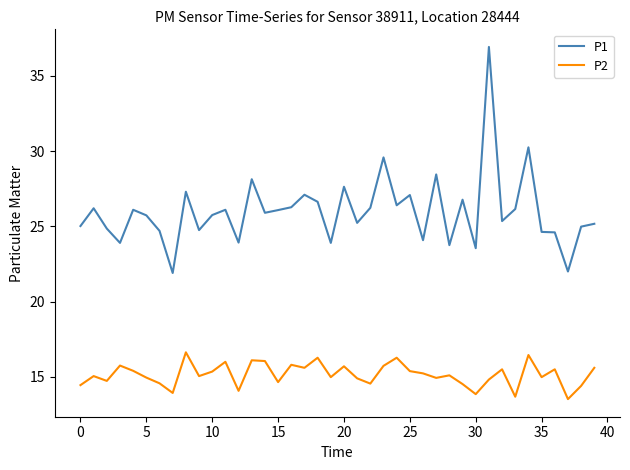

List the series in order of their overall mean, lowest first.

P2, P1